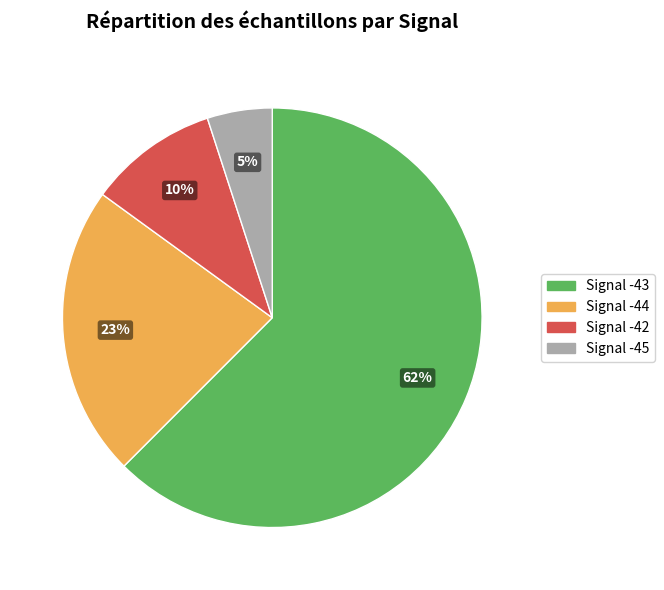

To the nearest percent, what portion does Signal -44 represent?

23%